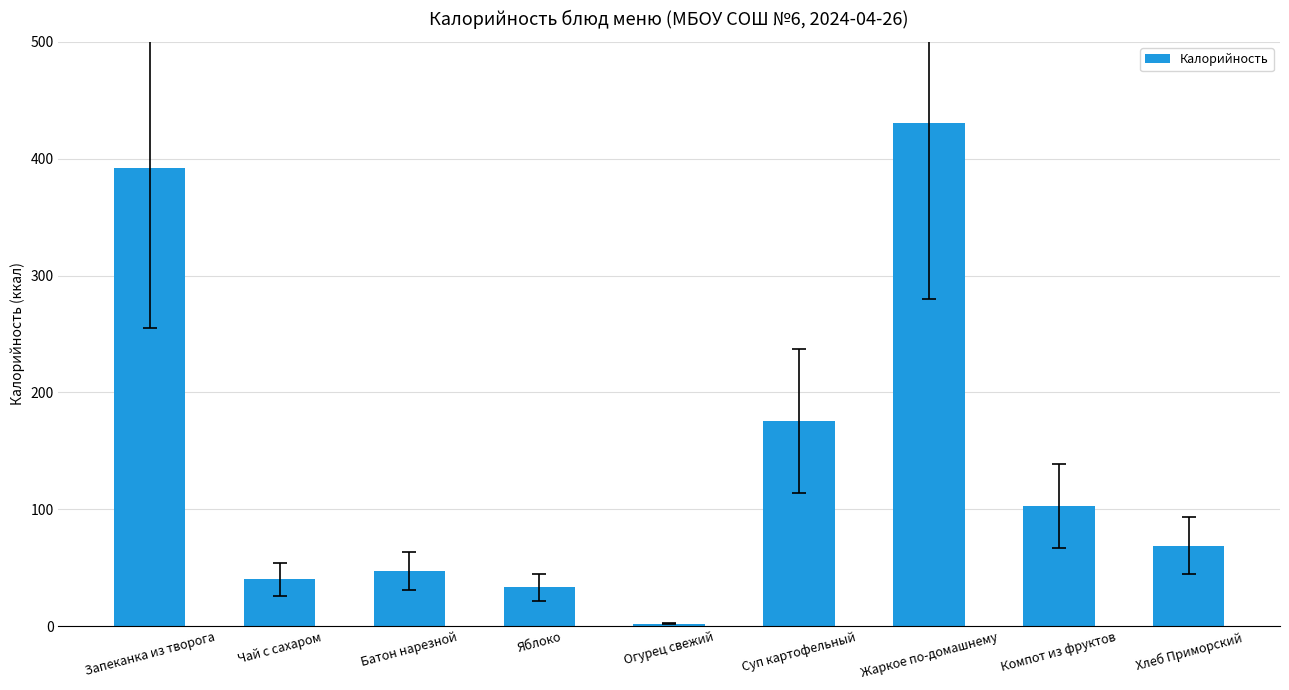

What is the sum of all values?

1293.5